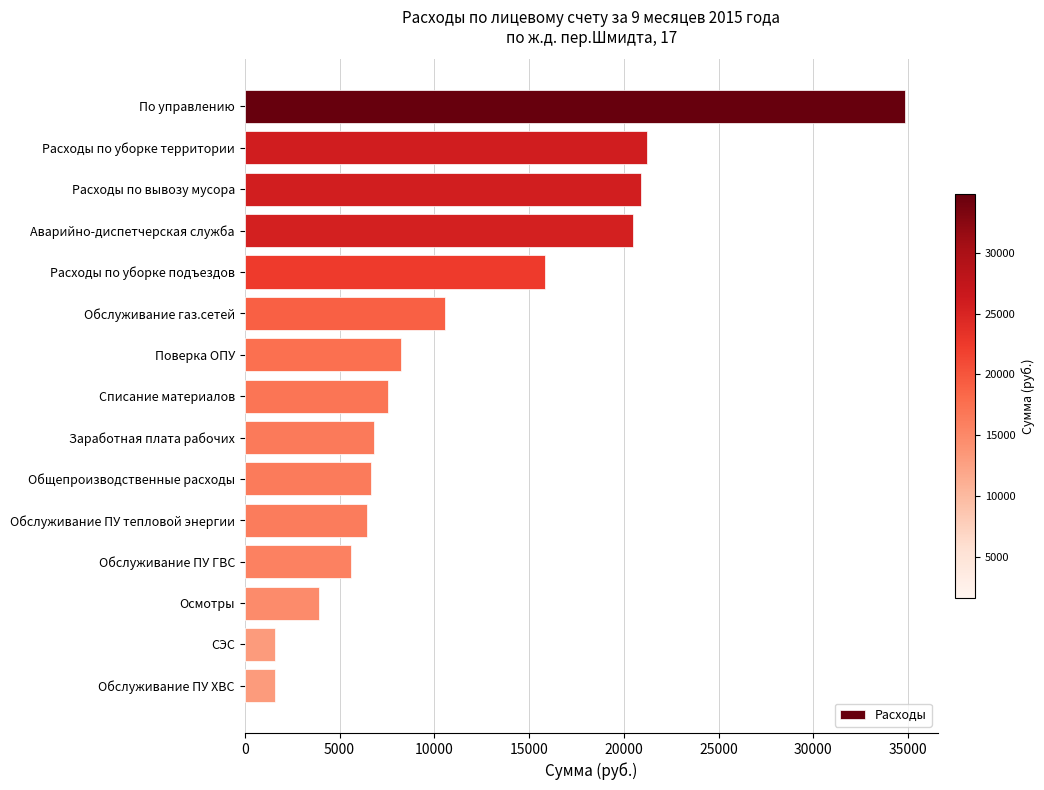

Between Обслуживание ПУ ГВС and Списание материалов, which is larger?

Списание материалов